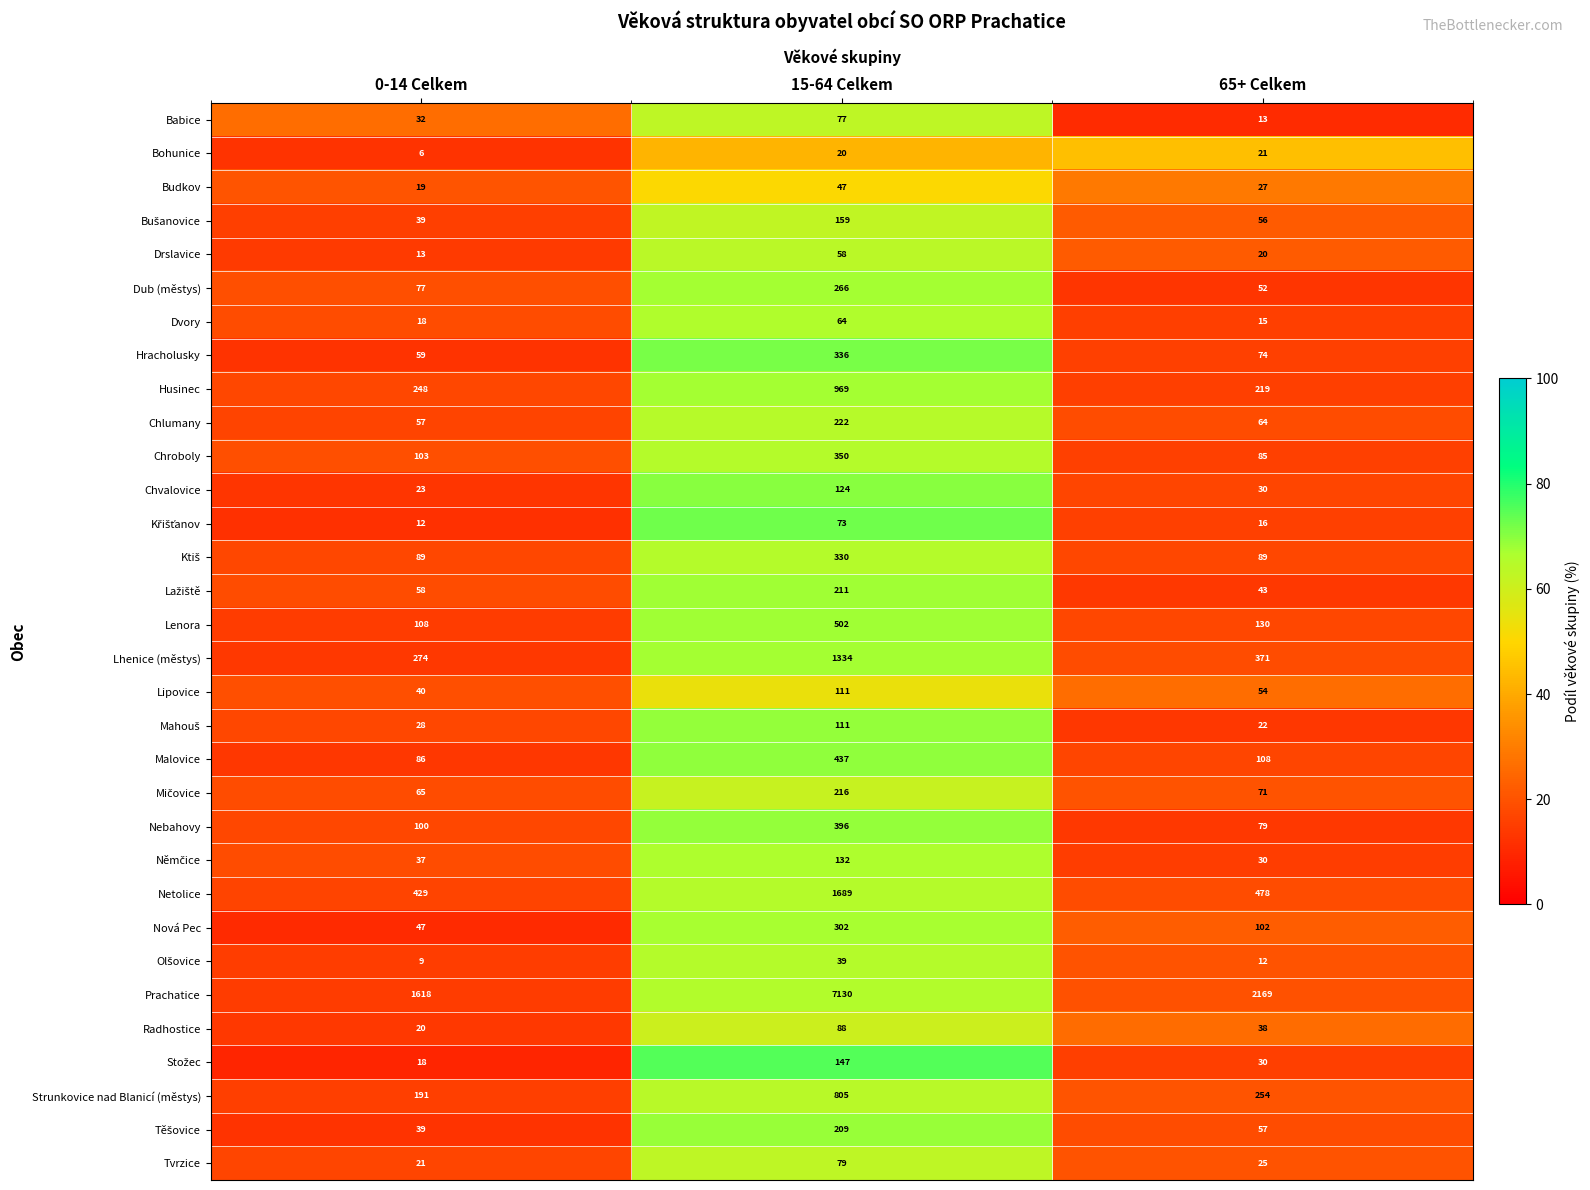

Which series has the largest total across all categories?

Prachatice